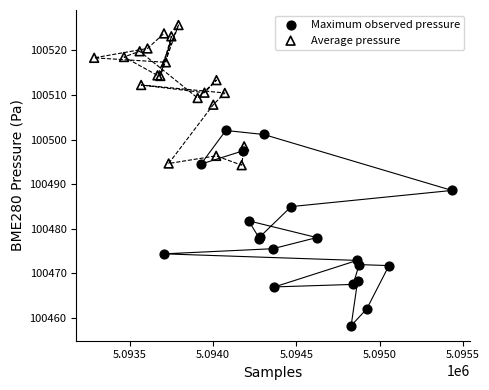

Which series reaches the maximum Y coordinate?

Average pressure